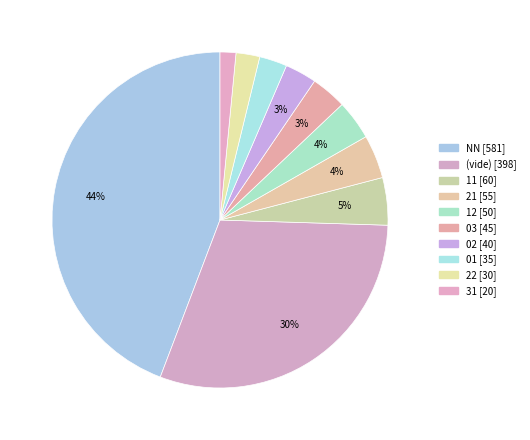

Is there a majority slice in this chart?

No